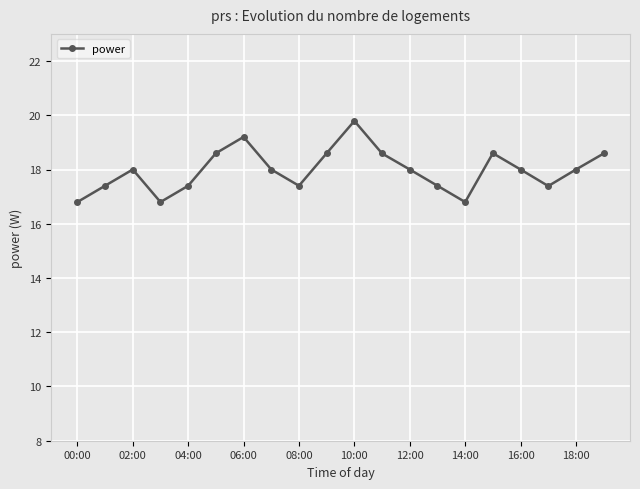

What is the value of the 14th point from the left?

17.4